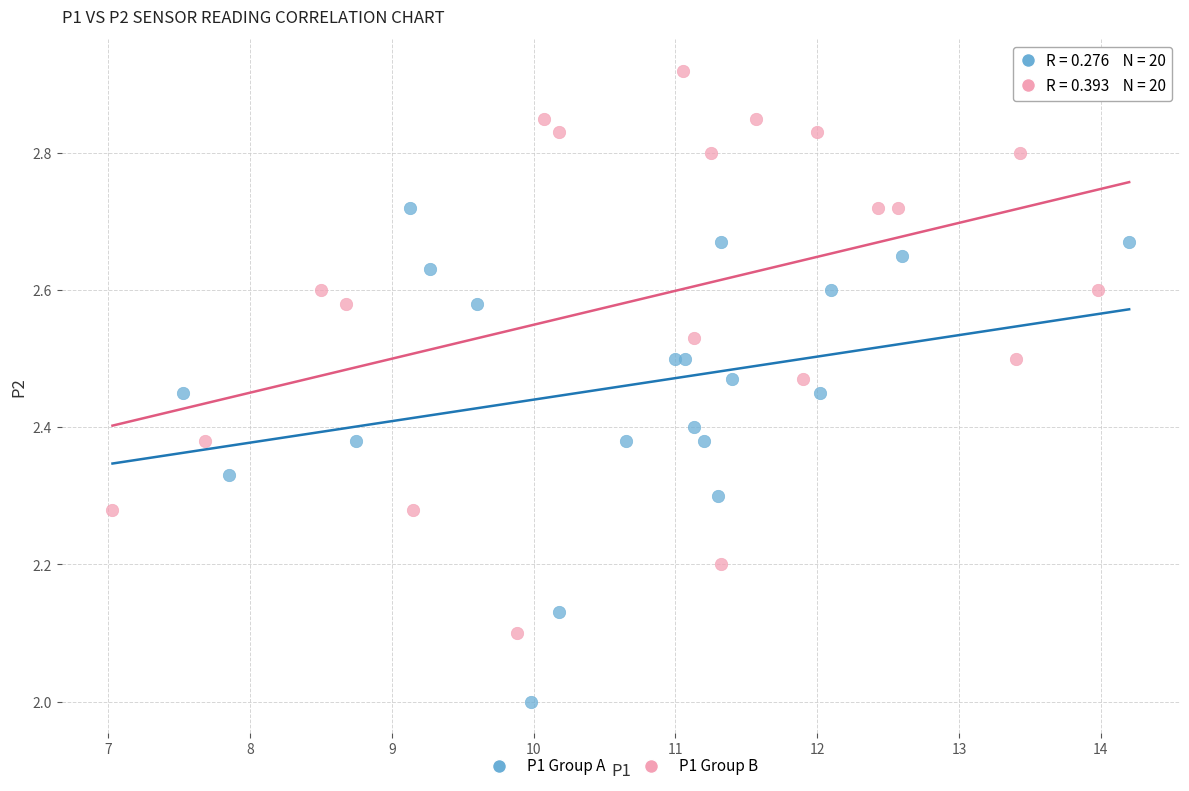

Which series contains the highest Y value?

P1 Group B